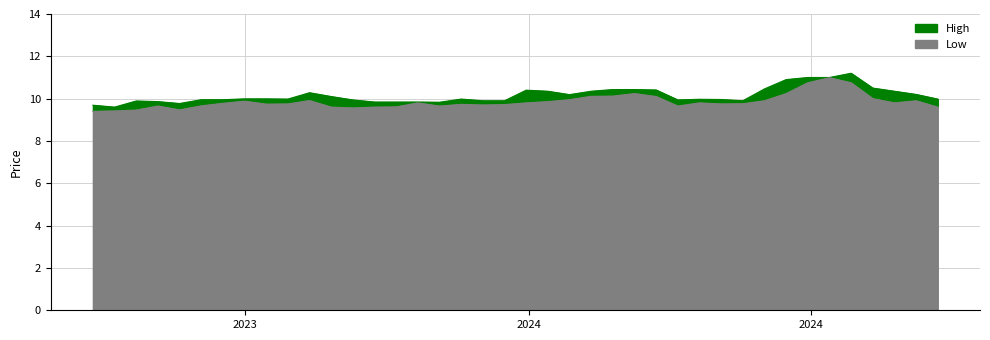

What is the average value of the High series?

10.2